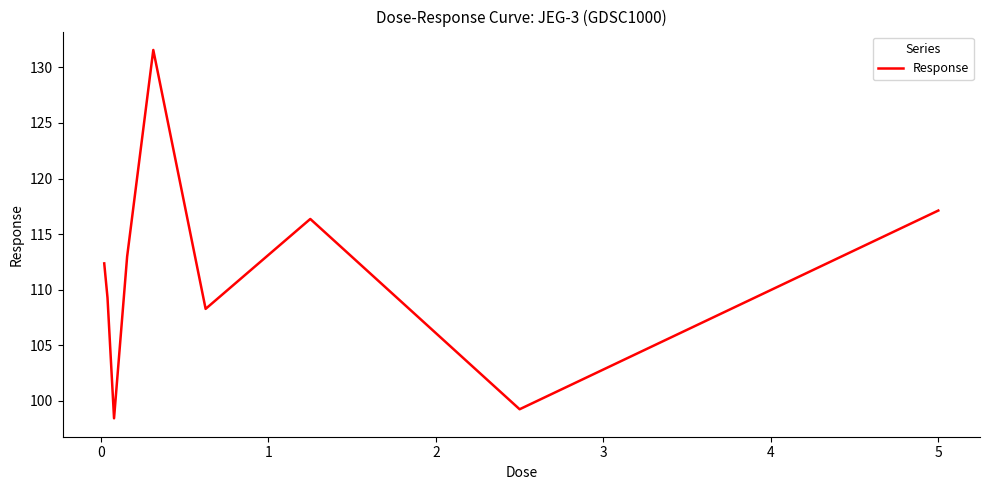

What is the maximum value shown in the chart?

131.6